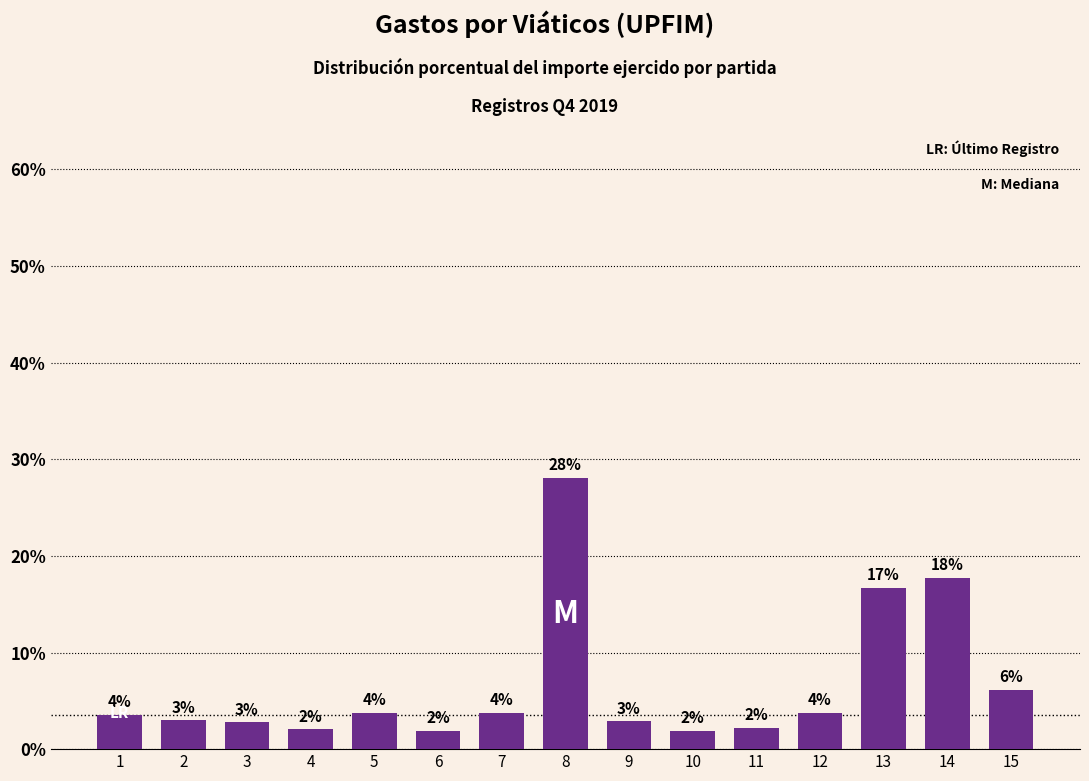

The value at 8 is 28.0. True or false?

True